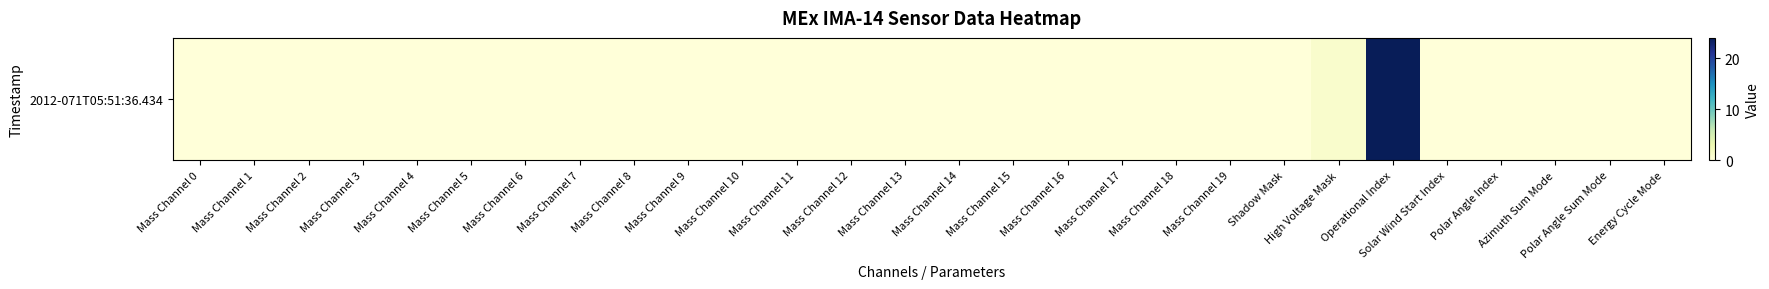

Which category has the highest value across all series?

Operational Index